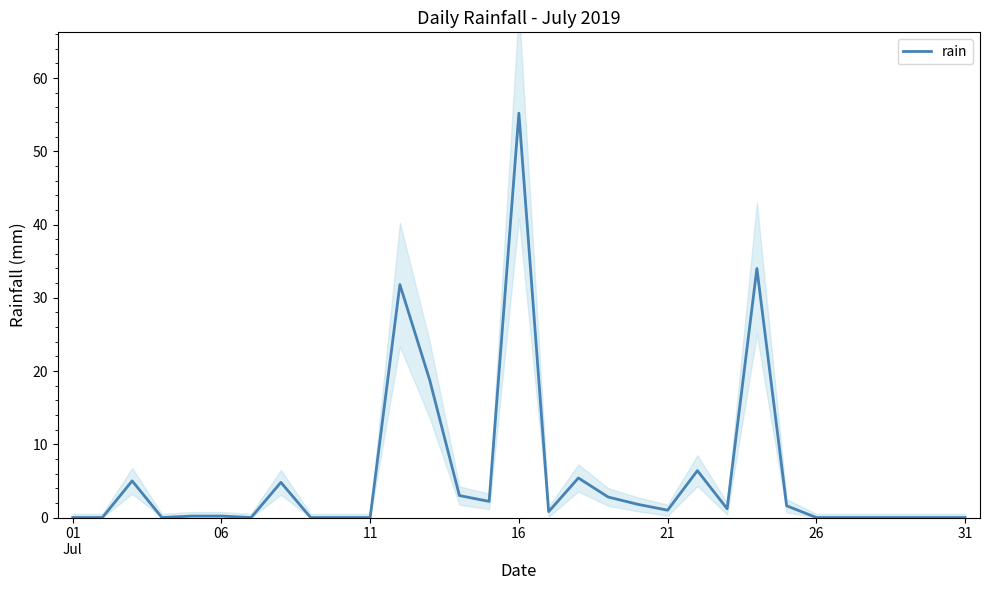

The value of rain at 16 is 55.2. True or false?

True